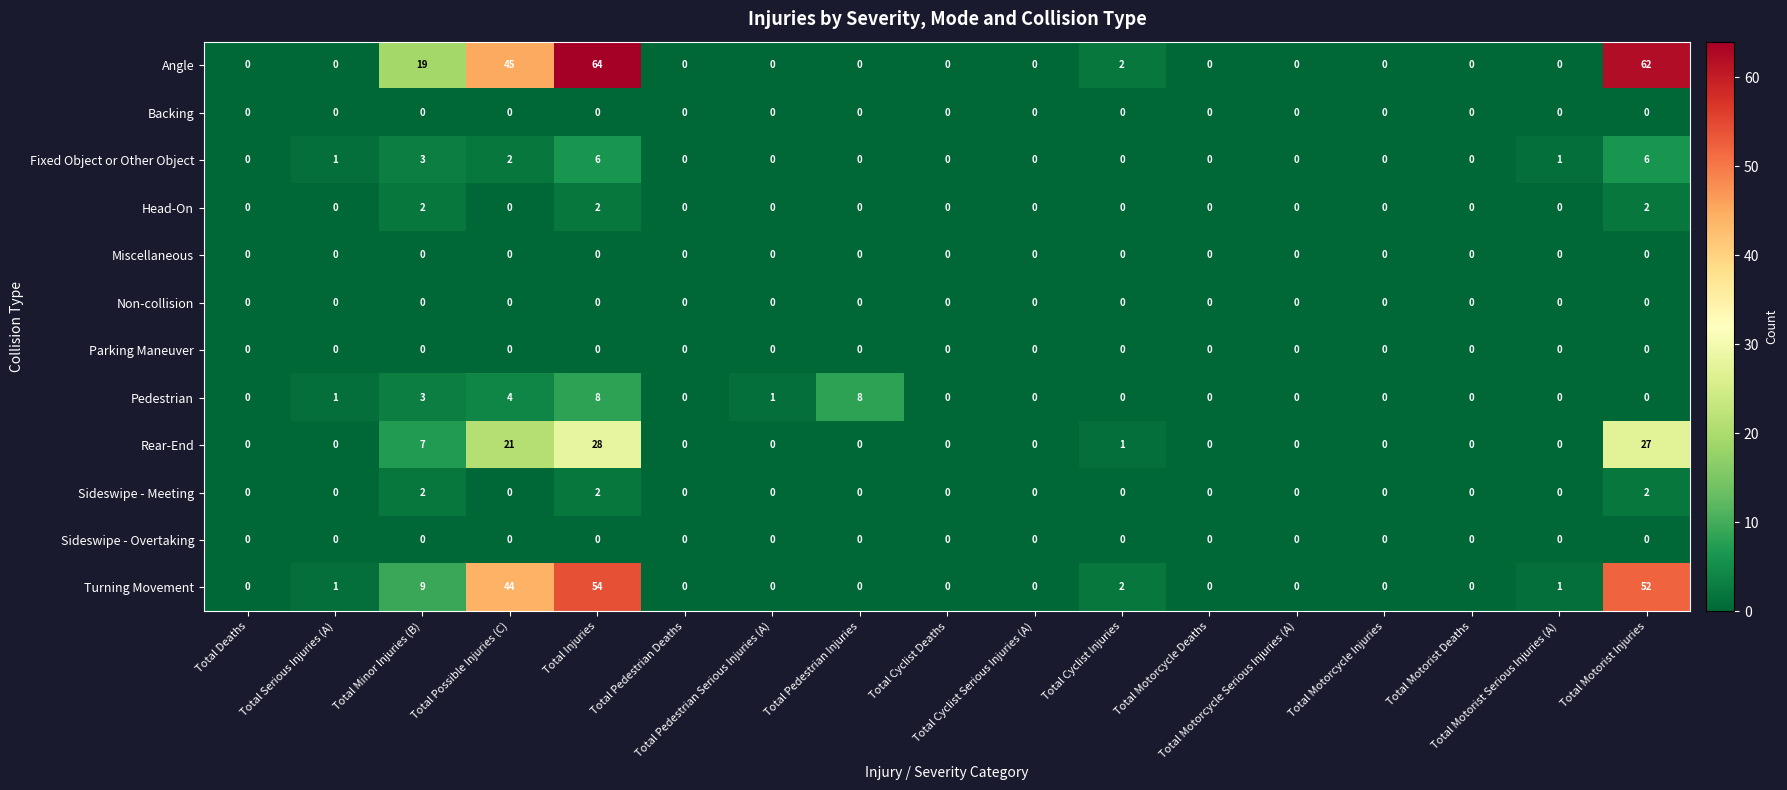

At how many categories does at least one series exceed 39?

3